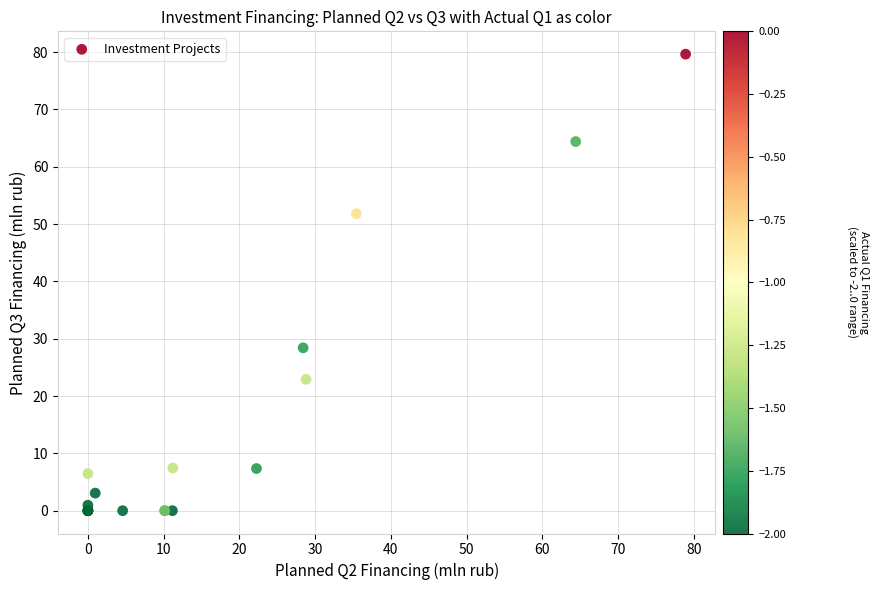

What Y value in the scatter plot is closest to 39?

28.4